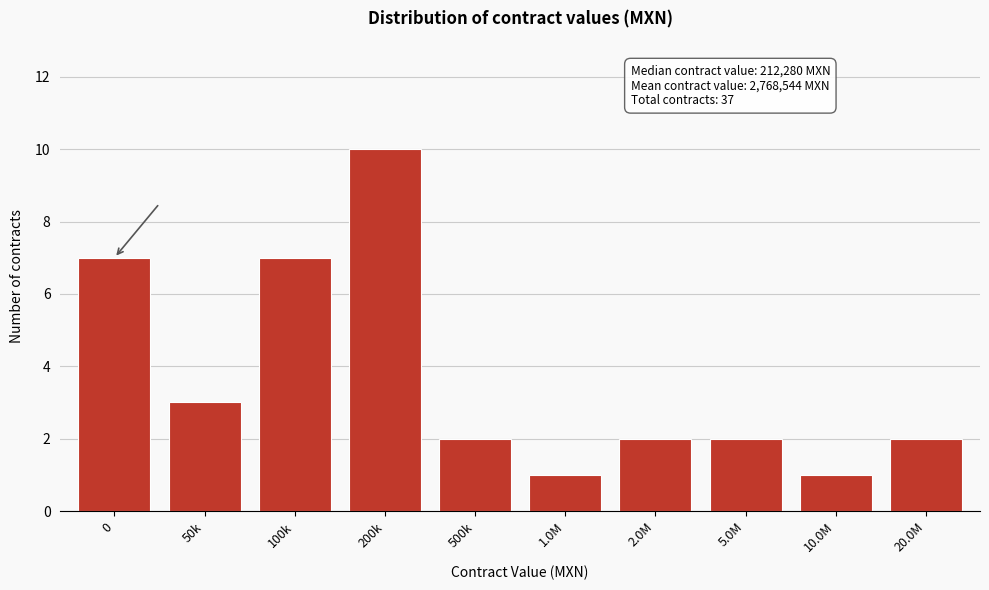

Reading left to right, extract all data points from this chart.

0=7	50k=3	100k=7	200k=10	500k=2	1.0M=1	2.0M=2	5.0M=2	10.0M=1	20.0M=2